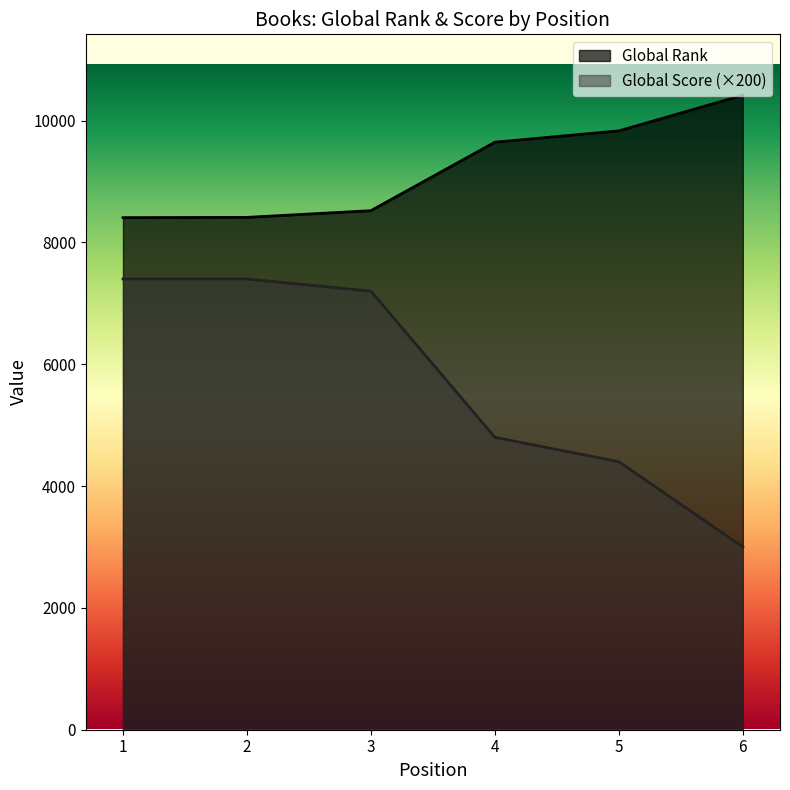

What are all the series names shown in the legend?

Global Rank, Global Score (×200)